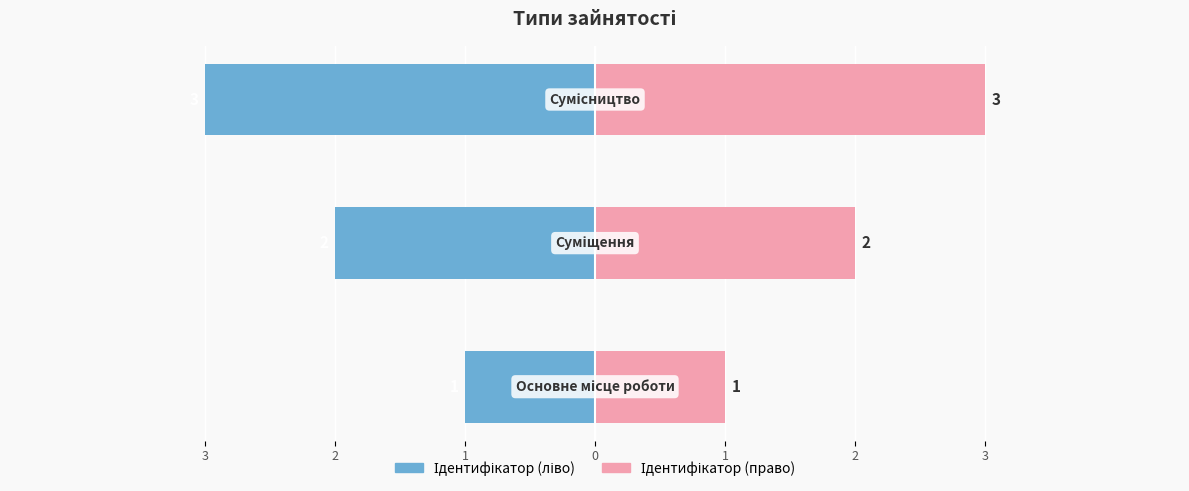

Reading left to right, extract all data points from this chart.

Ідентифікатор (ліво): 3=-1	2=-2	1=-3
Ідентифікатор (право): 3=1	2=2	1=3